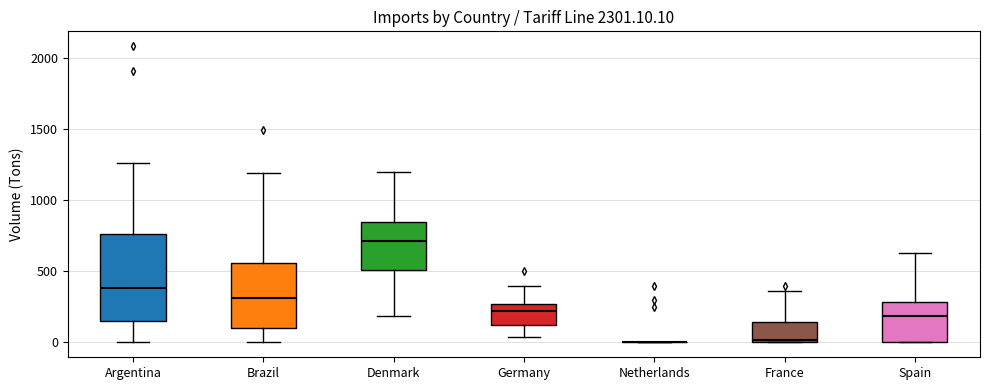

Reading left to right, transcribe this box plot: for each box, give where its median line is, the range the box spans, and where its two whiskers end, as read against the y-axis. The values are not printed on the chart, so give them approximately, as read against the axis.

Argentina: median 400, box 150 to 750, whiskers 0 to 1250
Brazil: median 300, box 100 to 550, whiskers 0 to 1200
Denmark: median 700, box 500 to 850, whiskers 200 to 1200
Germany: median 200, box 100 to 250, whiskers 50 to 400
Netherlands: box collapsed to a line at 0, whiskers 0 to 0
France: median 0 (just above the box's lower edge), box 0 to 150, whiskers 0 to 350
Spain: median 200, box 0 to 300, whiskers 0 to 650